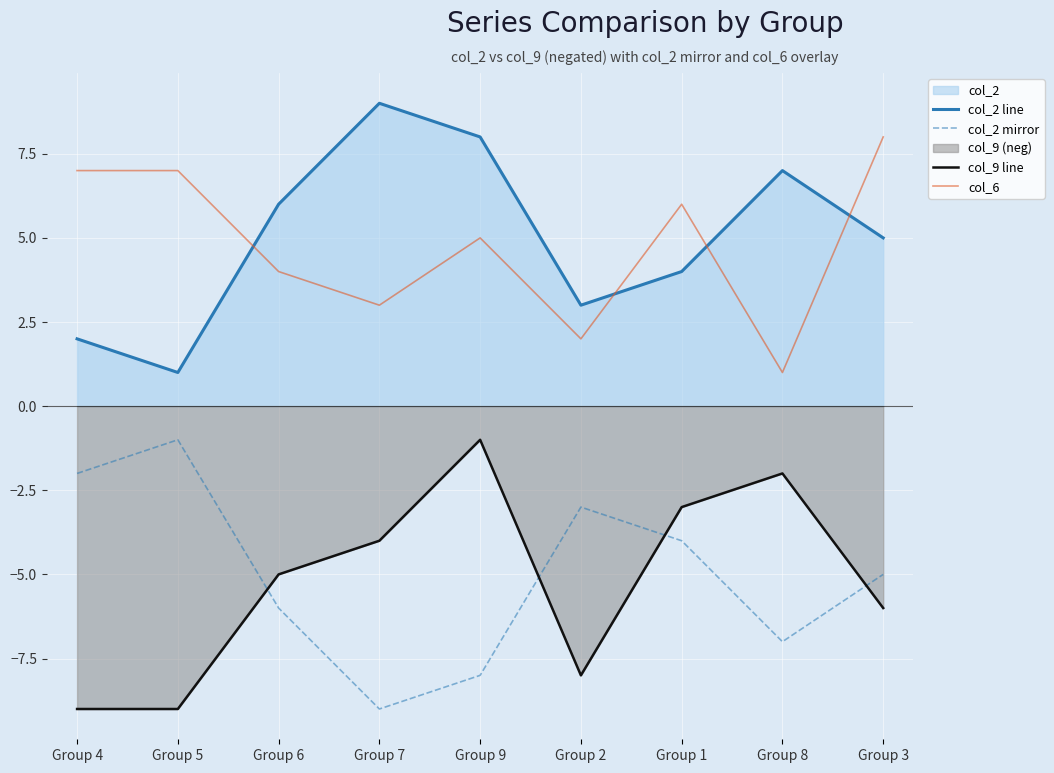

Reading left to right, extract all data points from this chart.

col_2 line: 2	1	6	9	8	3	4	7	5
col_2 mirror: -2	-1	-6	-9	-8	-3	-4	-7	-5
col_9 line: -9	-9	-5	-4	-1	-8	-3	-2	-6
col_6: 7	7	4	3	5	2	6	1	8